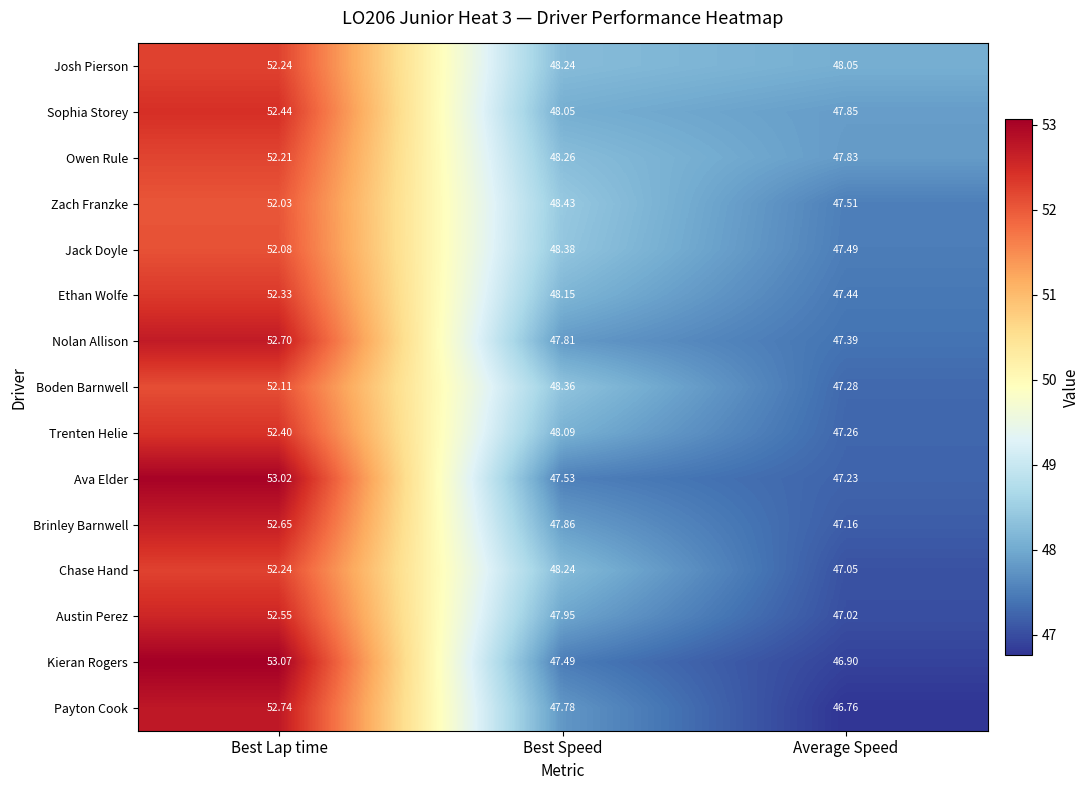

At which label is Josh Pierson closest to 50?

Best Speed